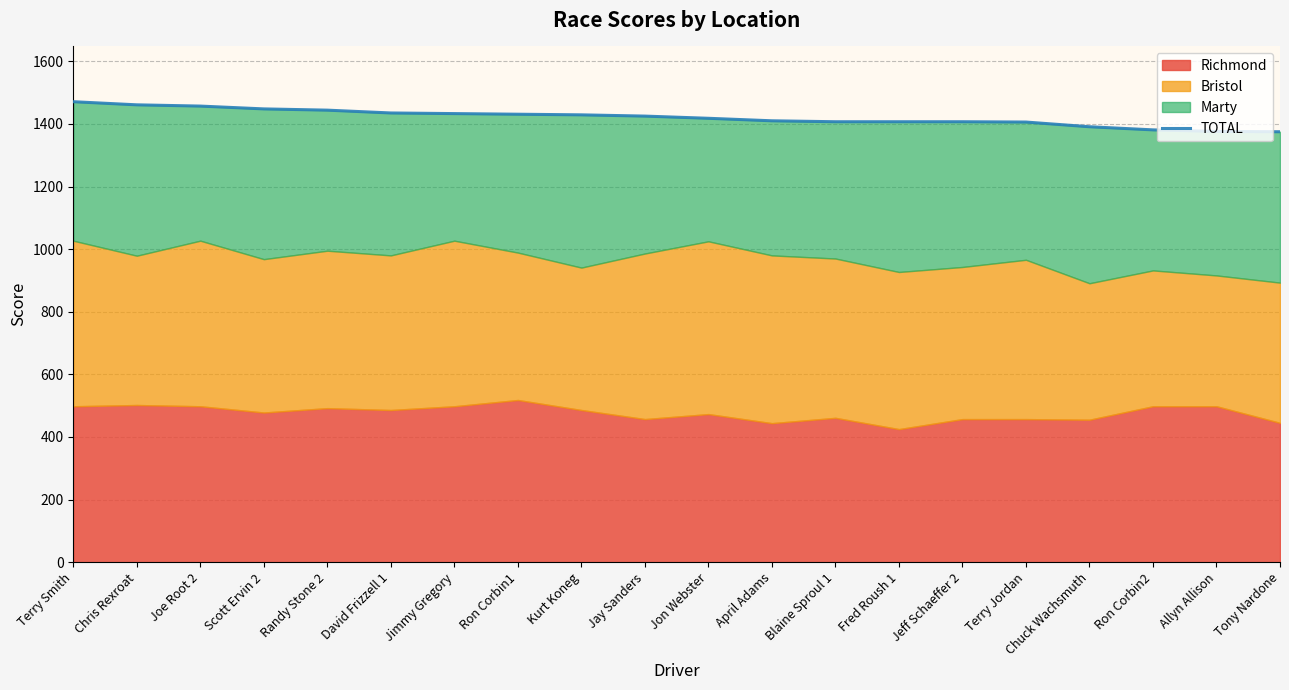

Is it true that the value at Ron Corbin2 is 1381?

True